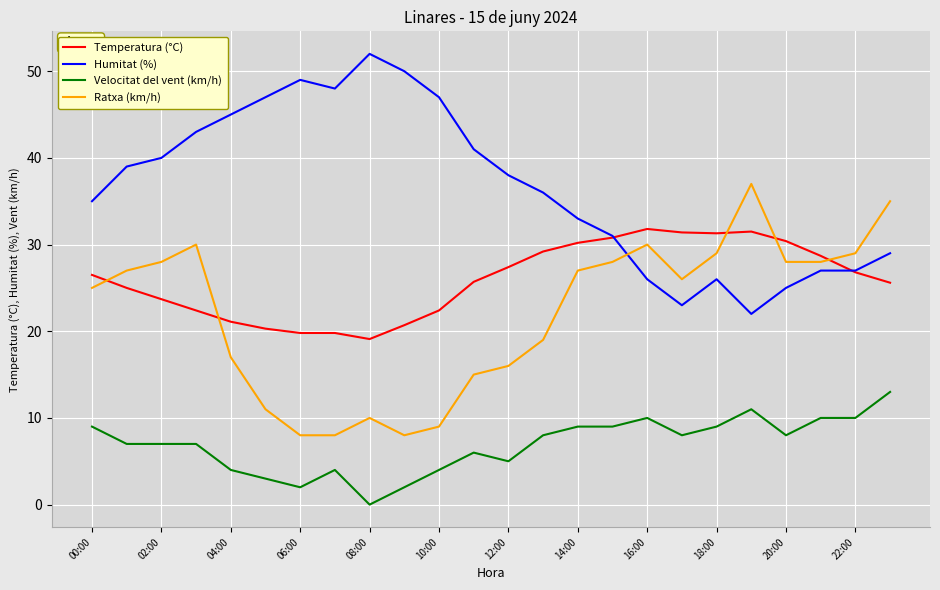

Rank the series by their maximum value, from highest to lowest.

Humitat (%), Ratxa (km/h), Temperatura (°C), Velocitat del vent (km/h)